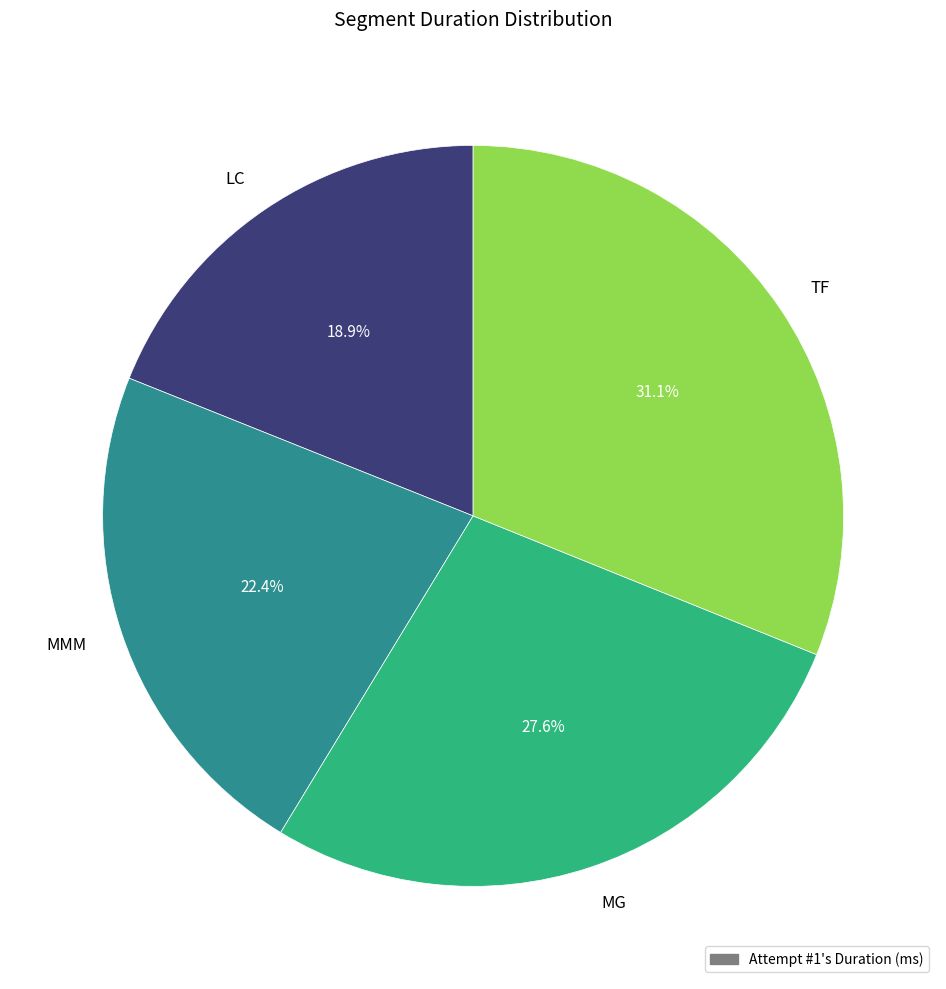

Is it true that LC is 7% of the pie?

False